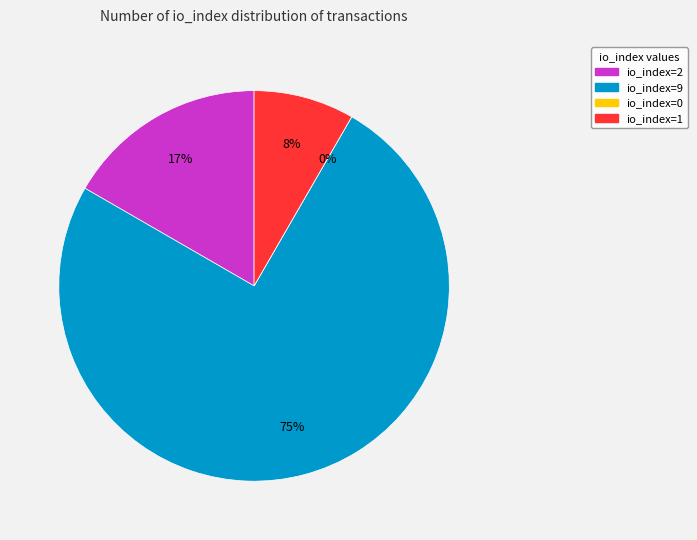

What percentage is the io_index=9 slice, to the nearest percent?

75%